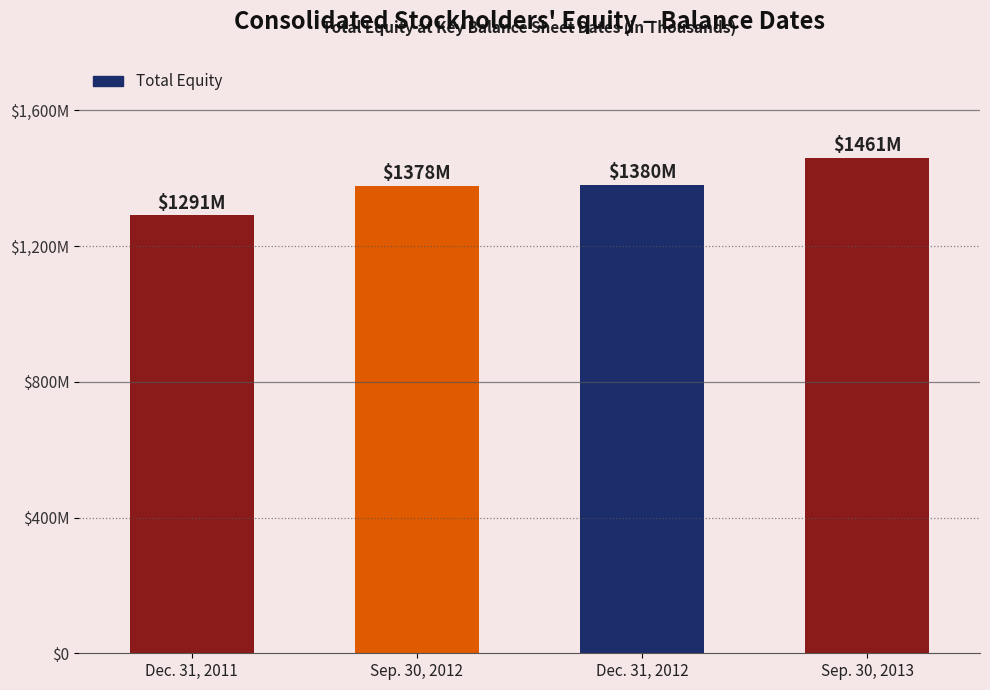

Does the chart contain any negative values?

No